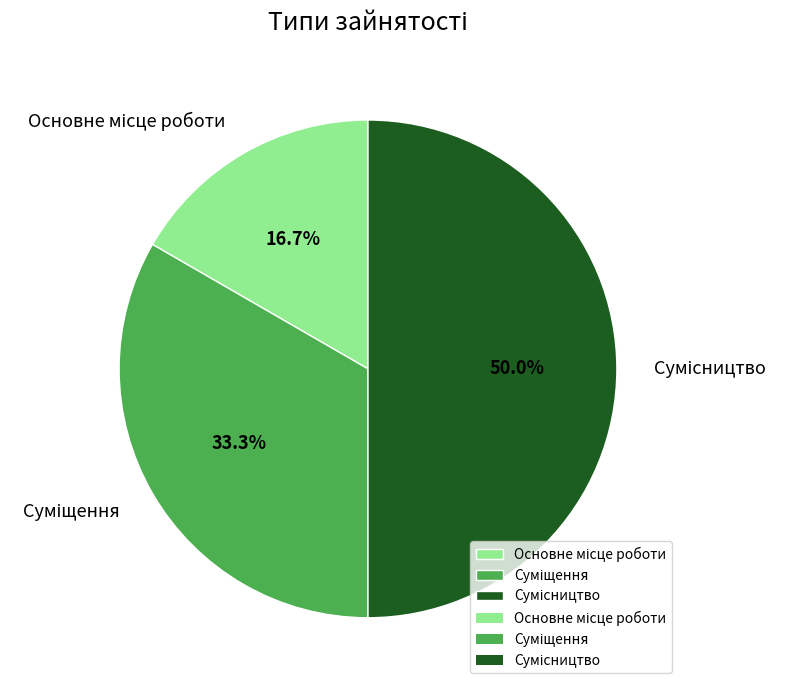

Is it true that Основне місце роботи is 17% of the pie?

True